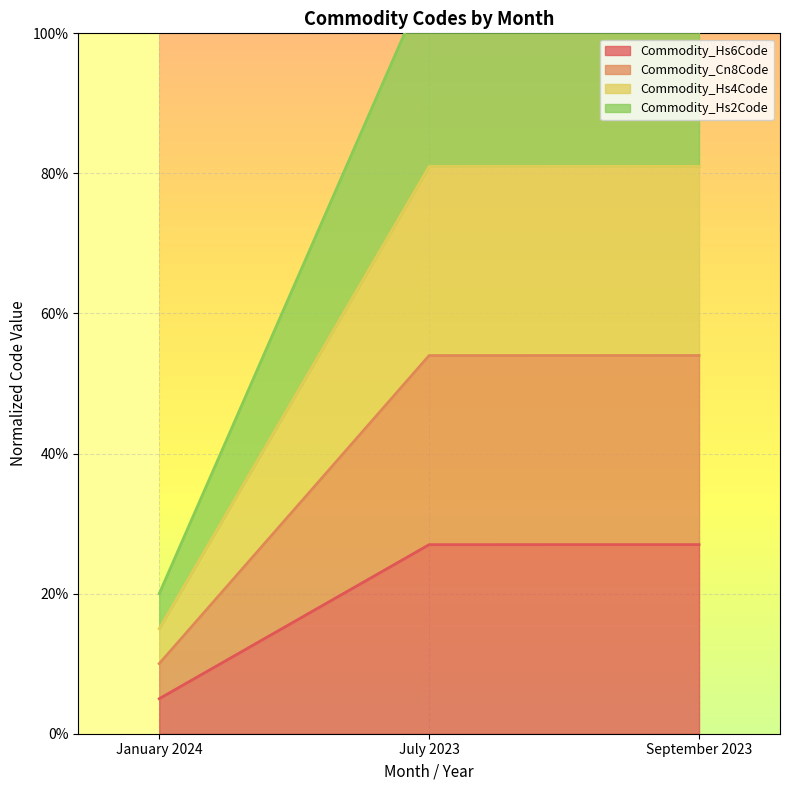

How many values in the Commodity_Hs4Code series are below 1?

1